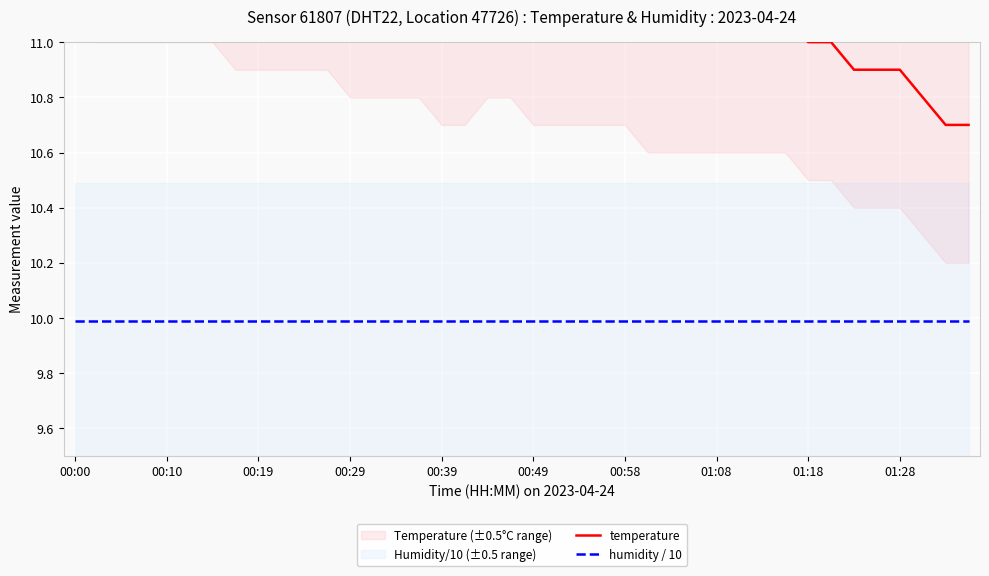

How many series are shown in this chart?

2